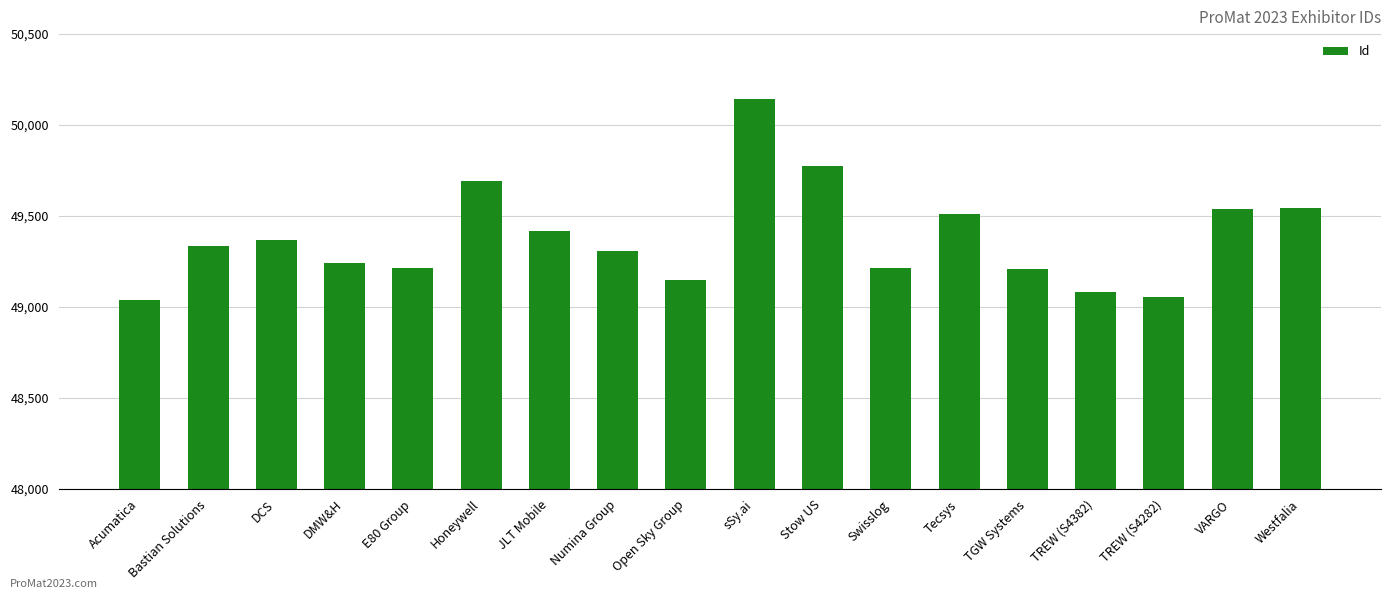

The value at JLT Mobile is 80601. True or false?

False